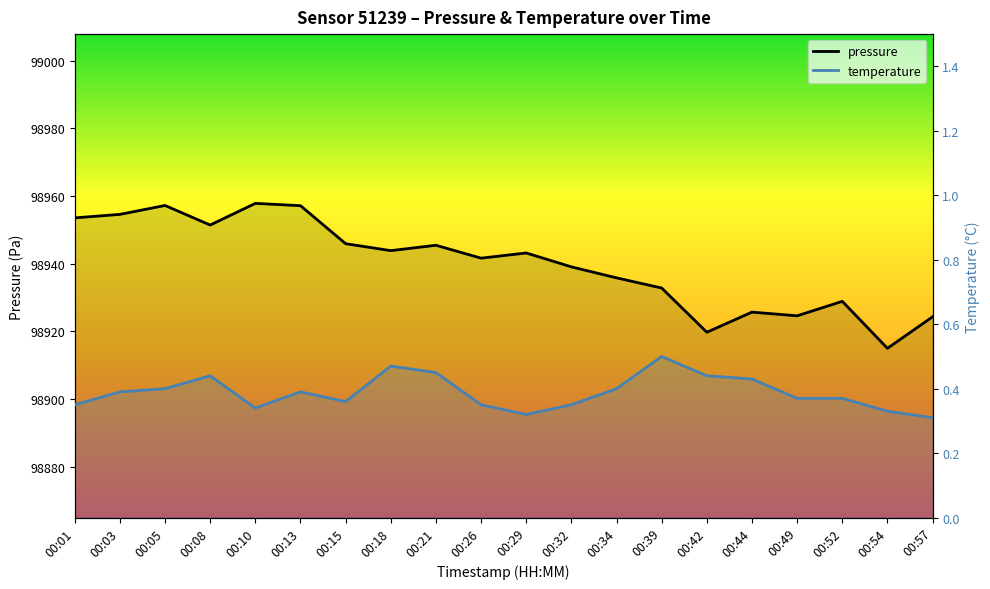

List the series in order of their overall mean, highest first.

pressure, temperature